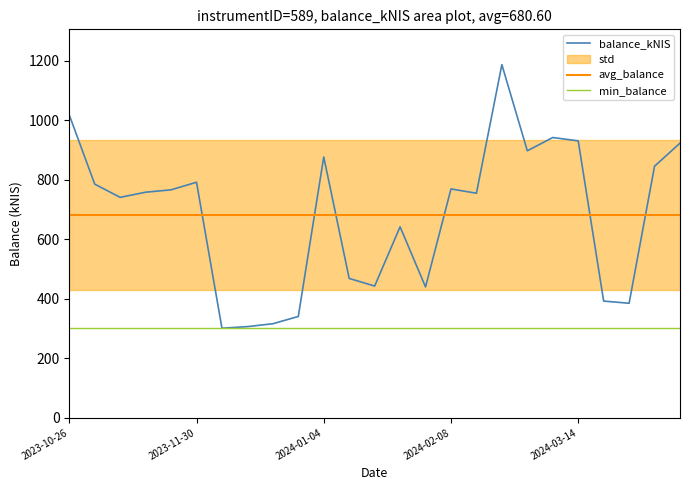

What is the minimum value for avg_balance?

680.6